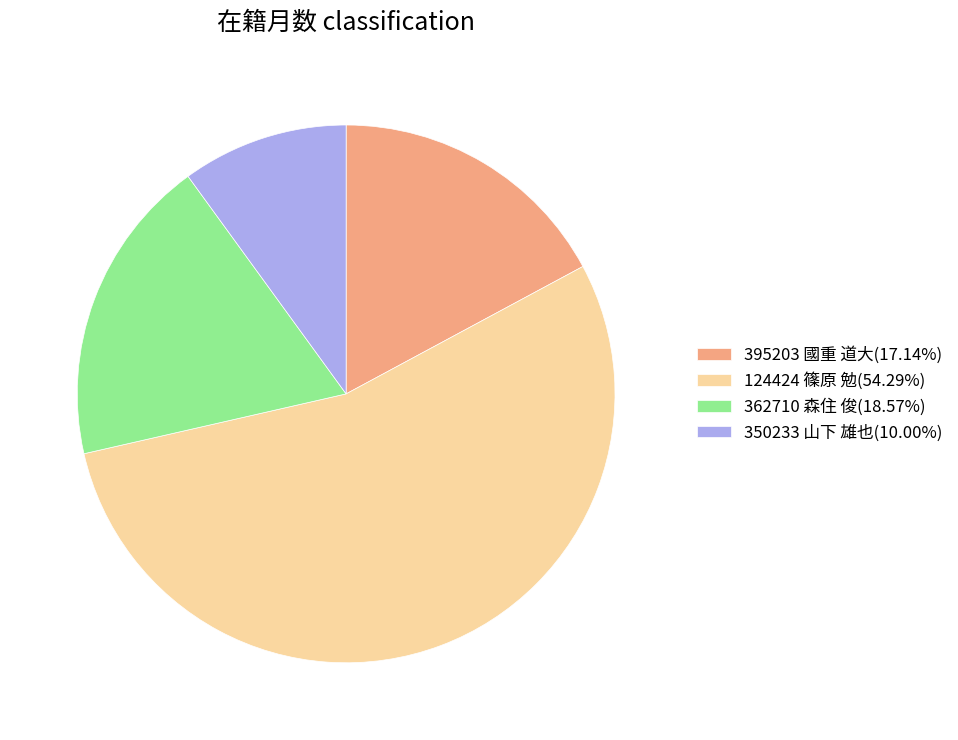

What is the ratio of the value at 350233 山下 雄也 to the value at 395203 國重 道大?

0.6